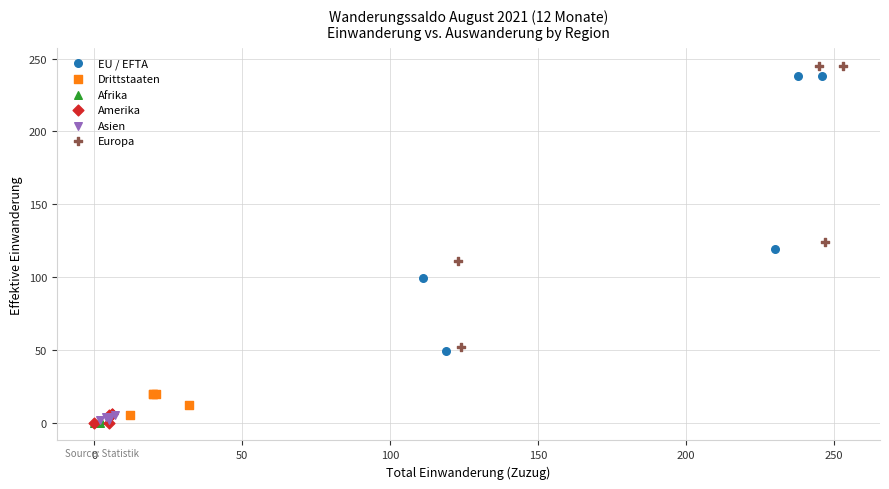

Which series contains the highest Y value?

Europa